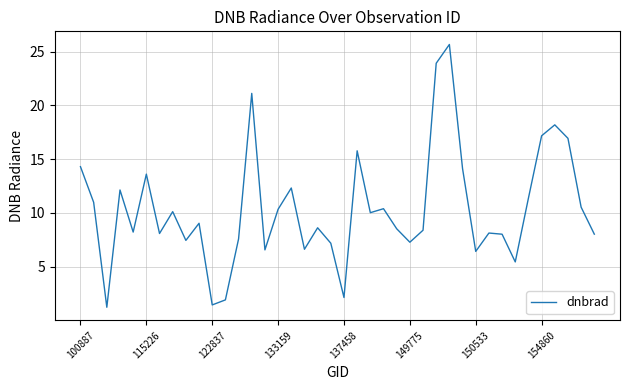

What is the minimum value shown in the chart?

1.2